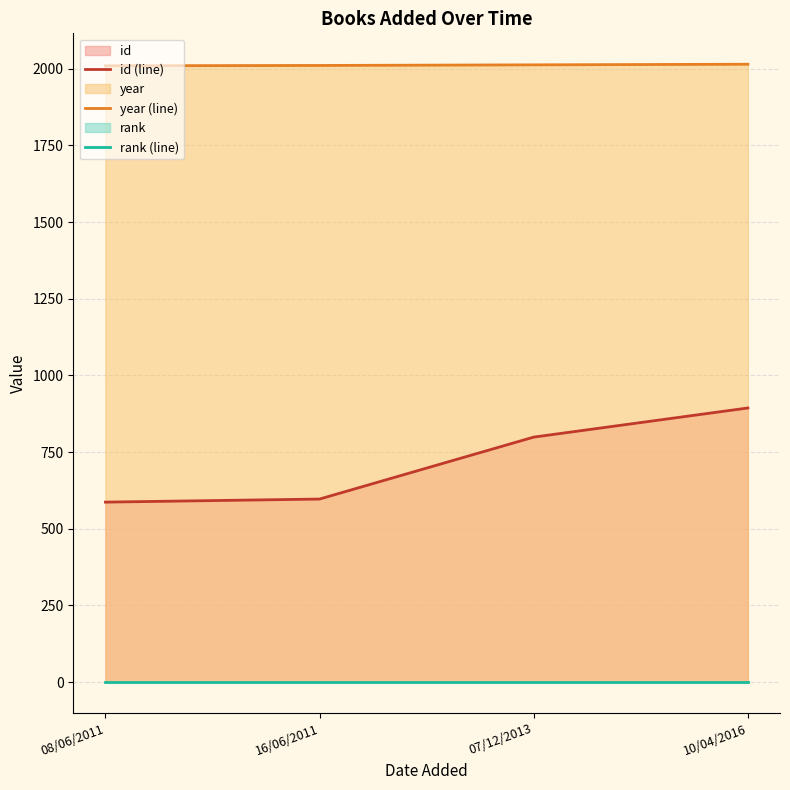

What is the total value across all series at 08/06/2011?

2598